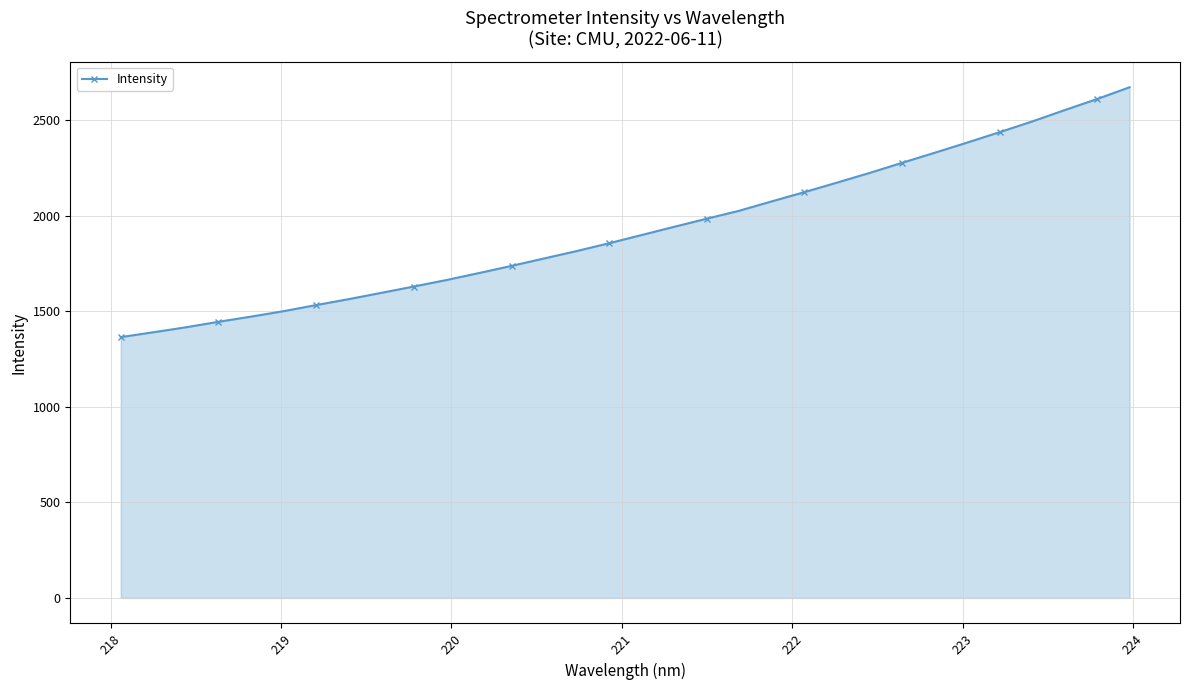

What is the sum of all values?

61659.0